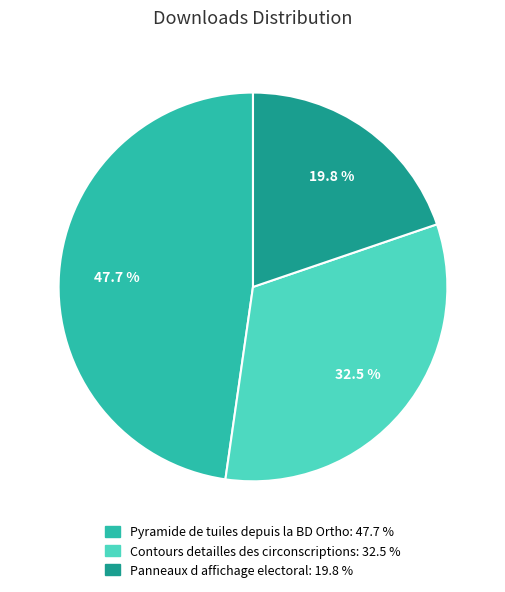

What percentage do Contours detailles des circonscriptions and Panneaux d affichage electoral together represent?

52.3%